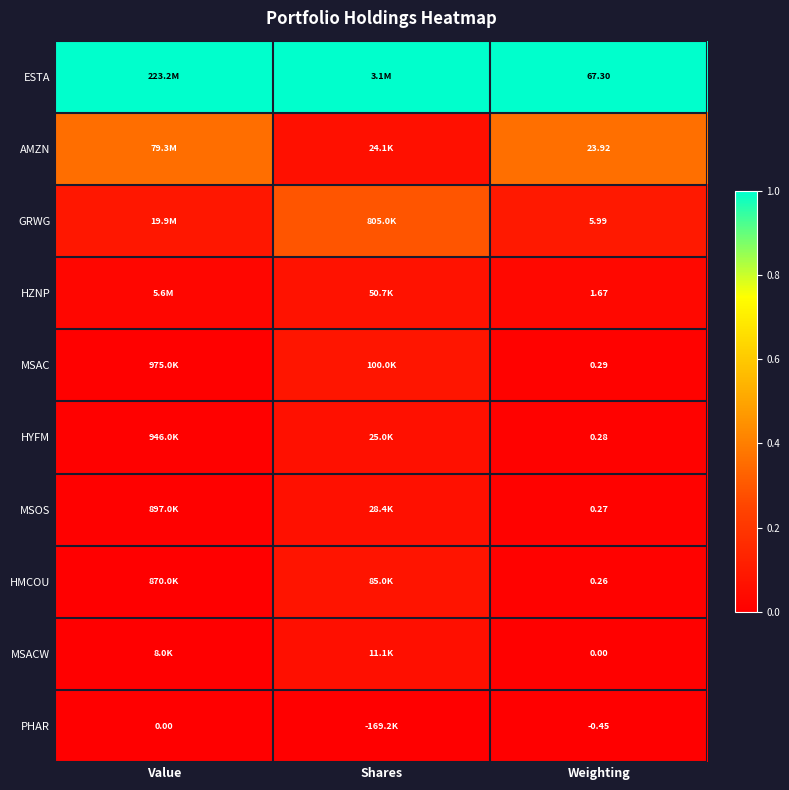

Rank the series at Weighting from highest to lowest value.

ESTA, AMZN, GRWG, HZNP, MSAC, HYFM, MSOS, HMCOU, MSACW, PHAR